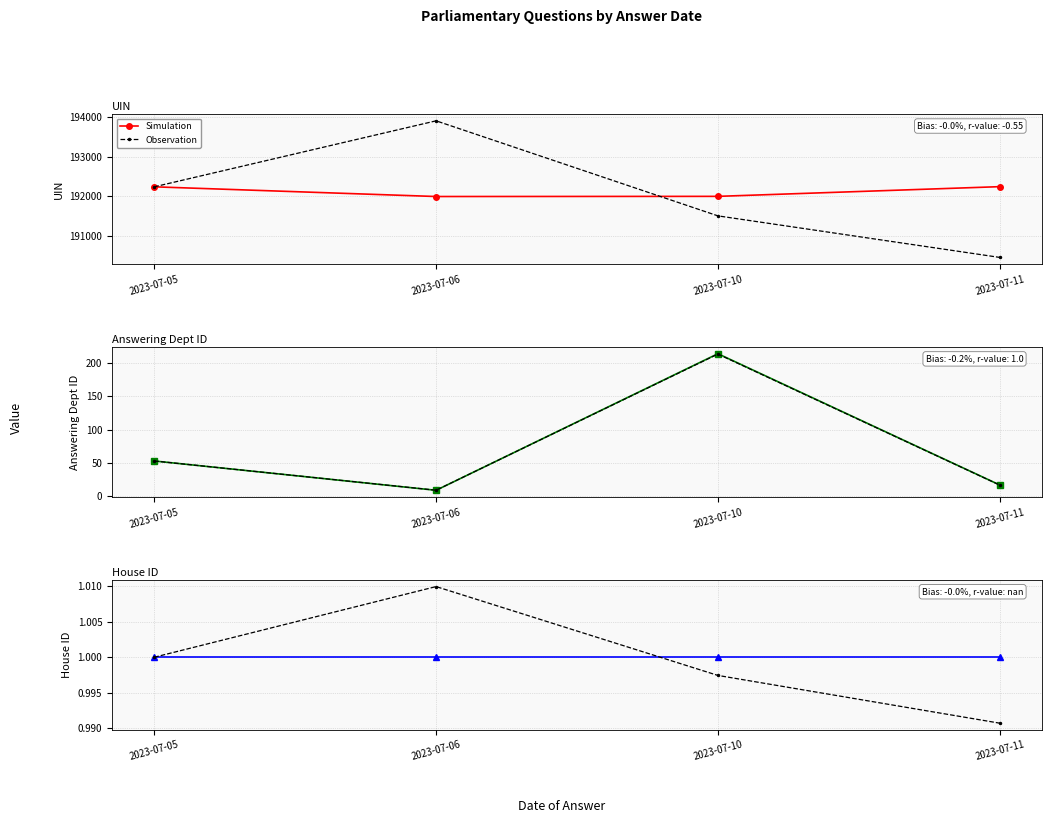

Which series has the widest spread of values?

Observation